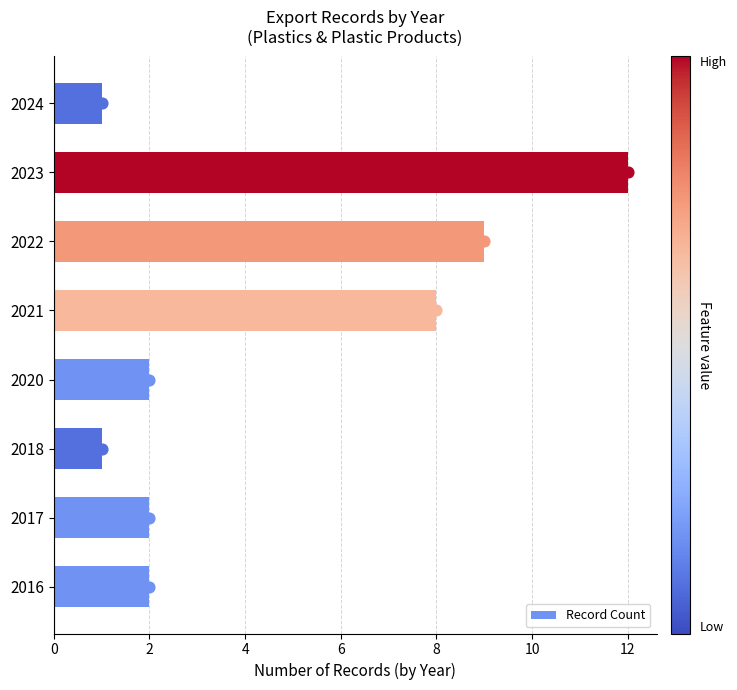

What is the difference between the second highest and second lowest values in the Record Count series?

8